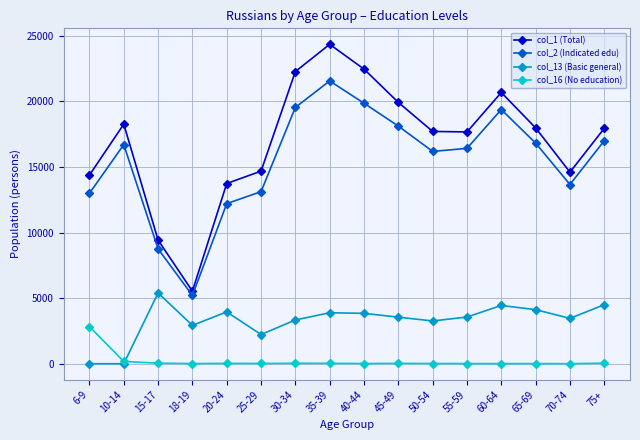

Which series has the largest range (max minus min)?

col_1 (Total)